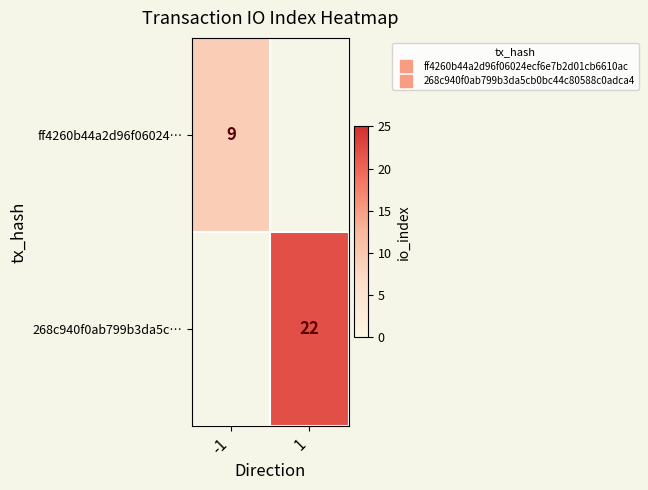

Rank the series by their maximum value, from highest to lowest.

268c940f0ab799b3da5c…, ff4260b44a2d96f06024…